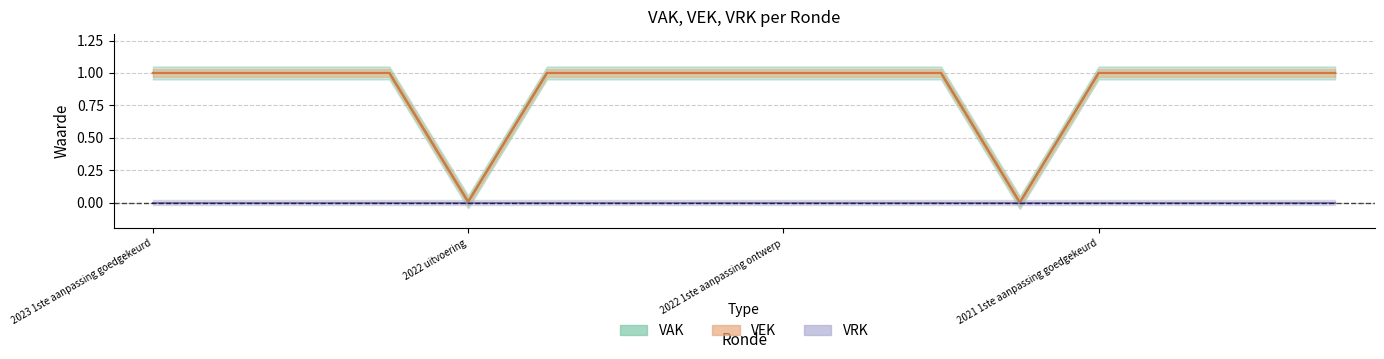

The value of VAK at 2023 1ste aanpassing goedgekeurd is 1.0. True or false?

True